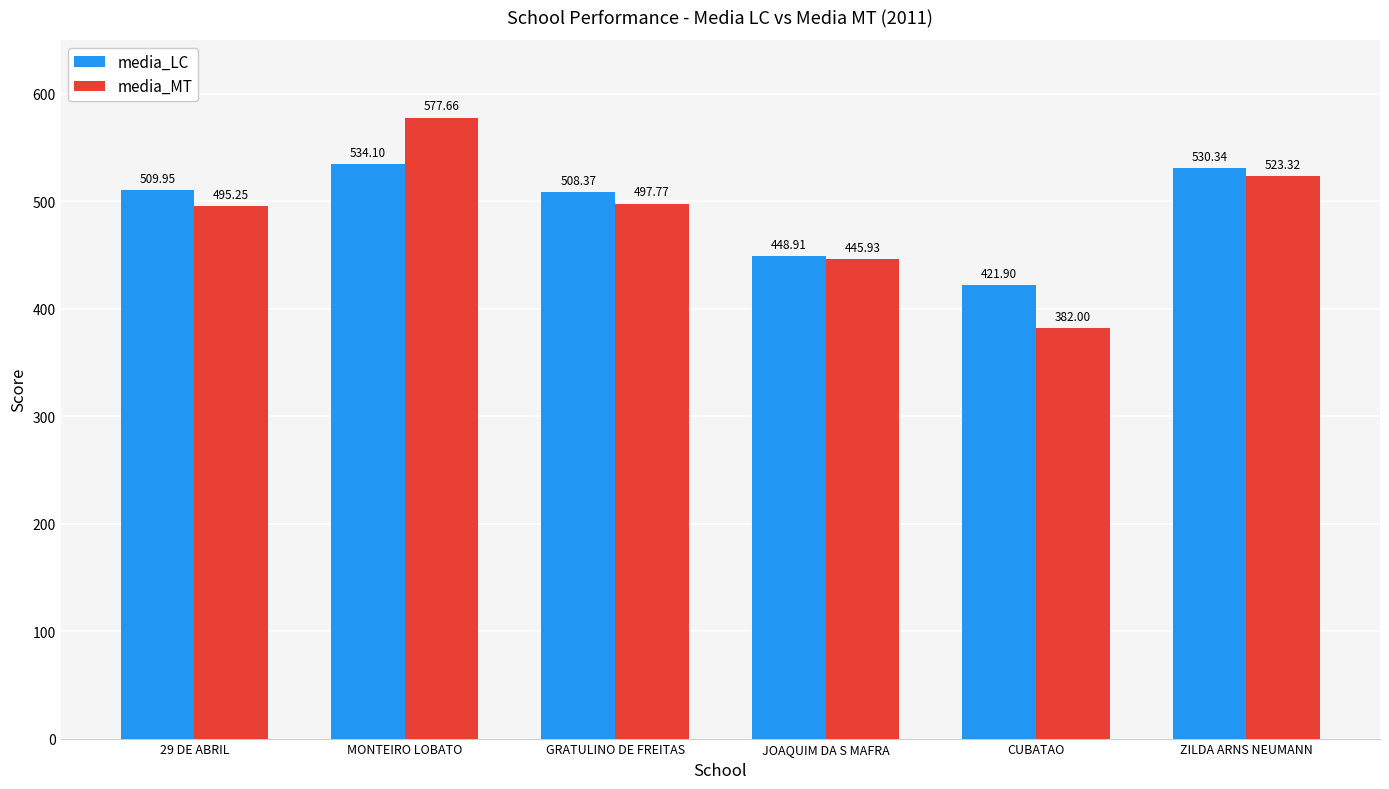

What is the highest value of the media_MT series?

577.7